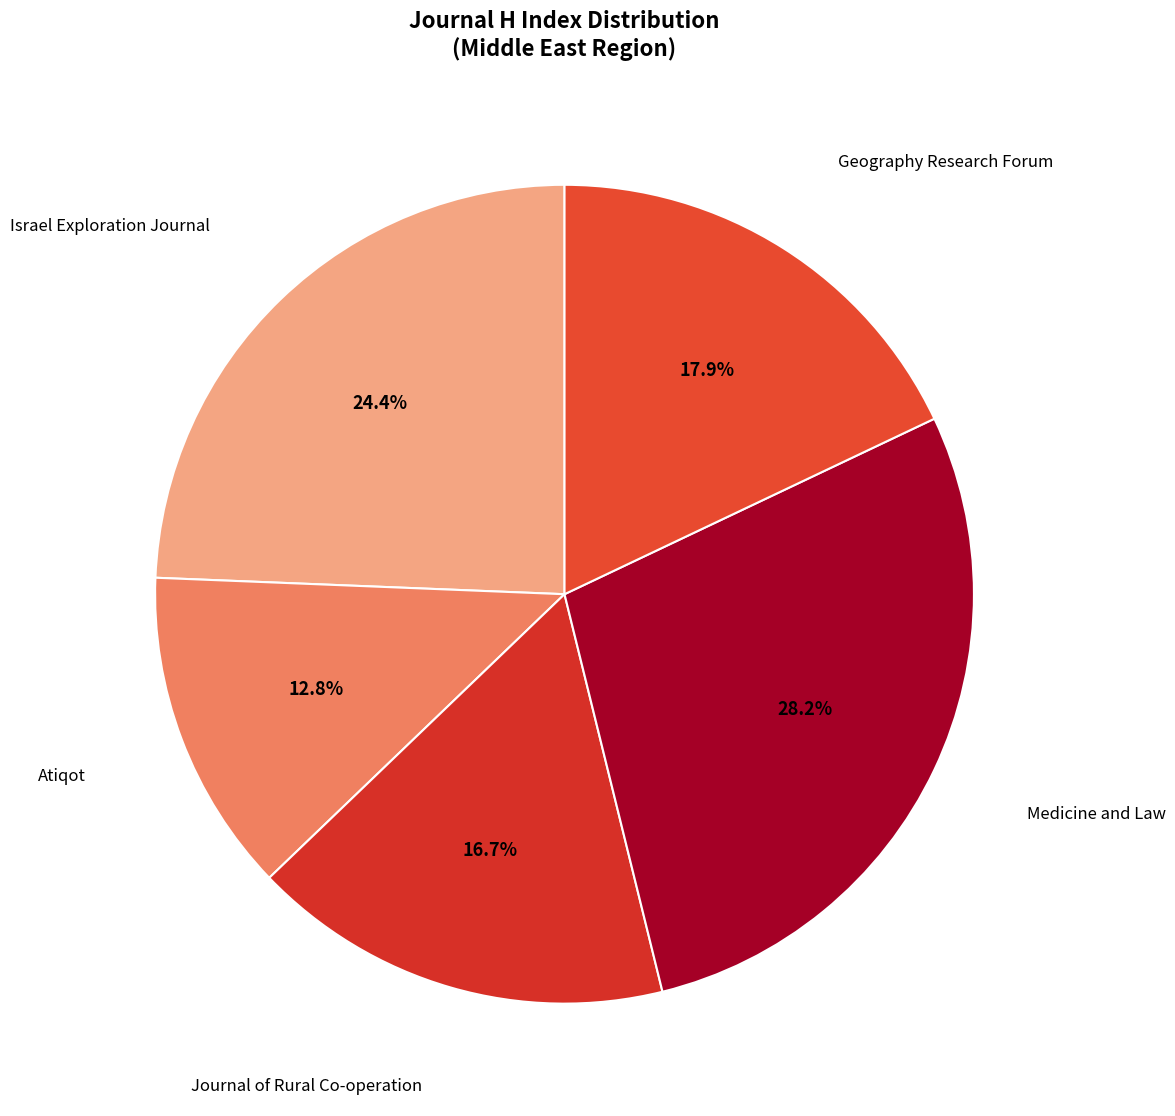

Count the number of slices in the pie.

5